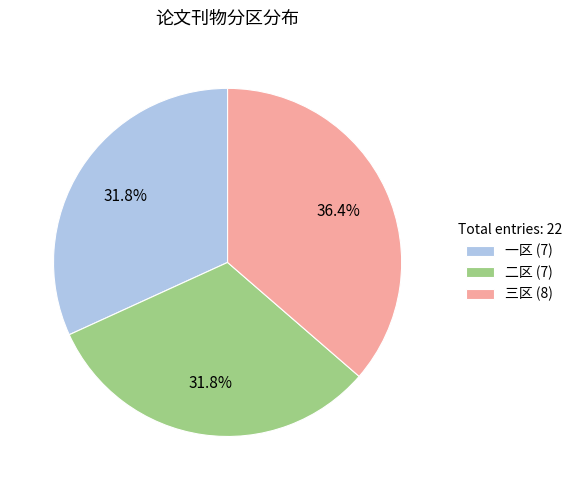

Does any single category account for the majority?

No